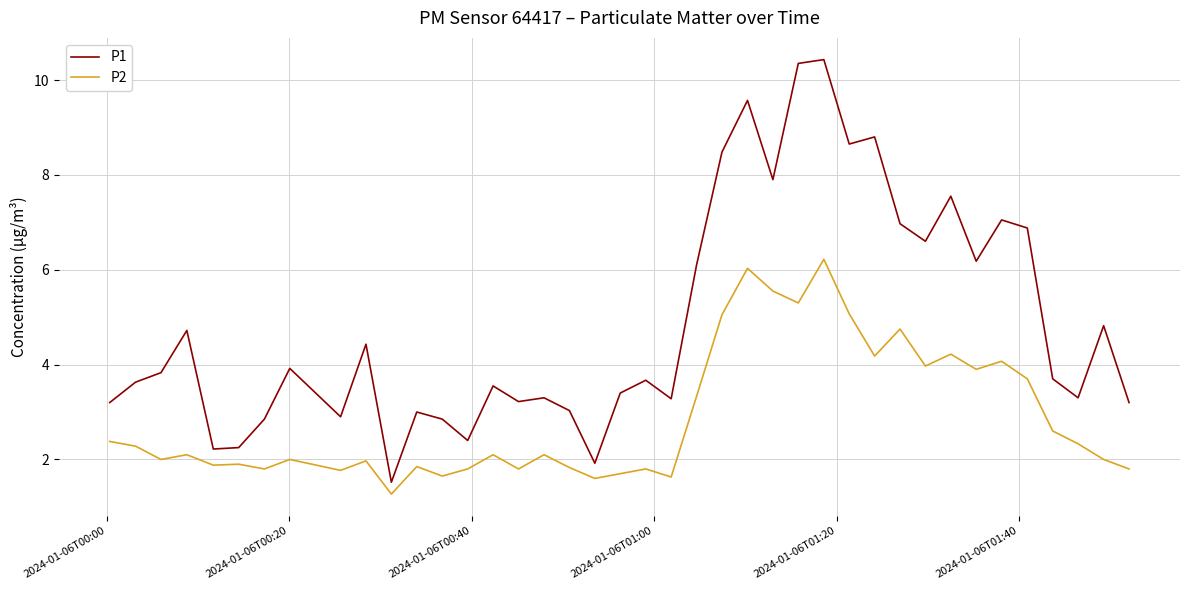

How many lines are shown in the chart?

2